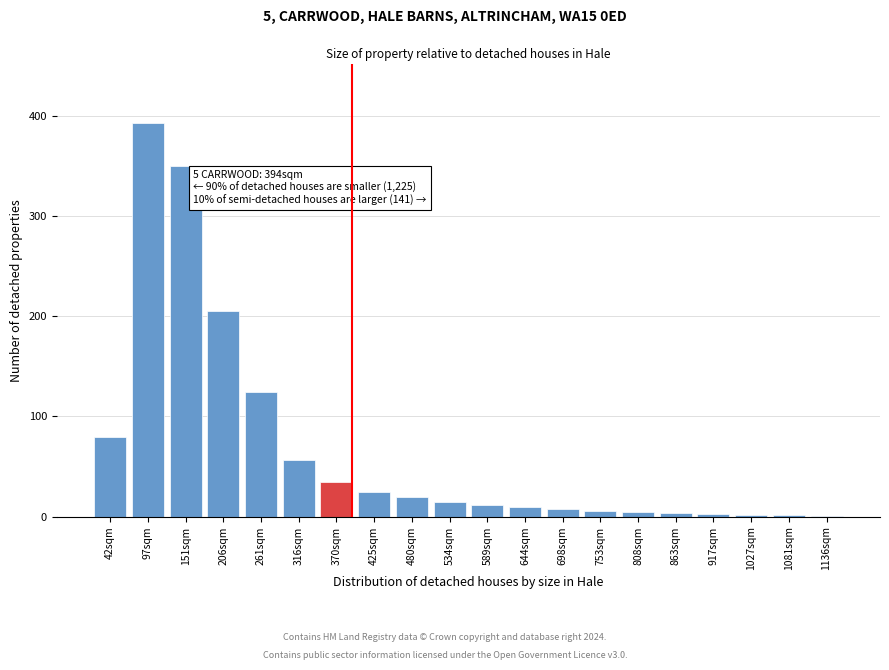

Which category has the highest value across all series?

97sqm